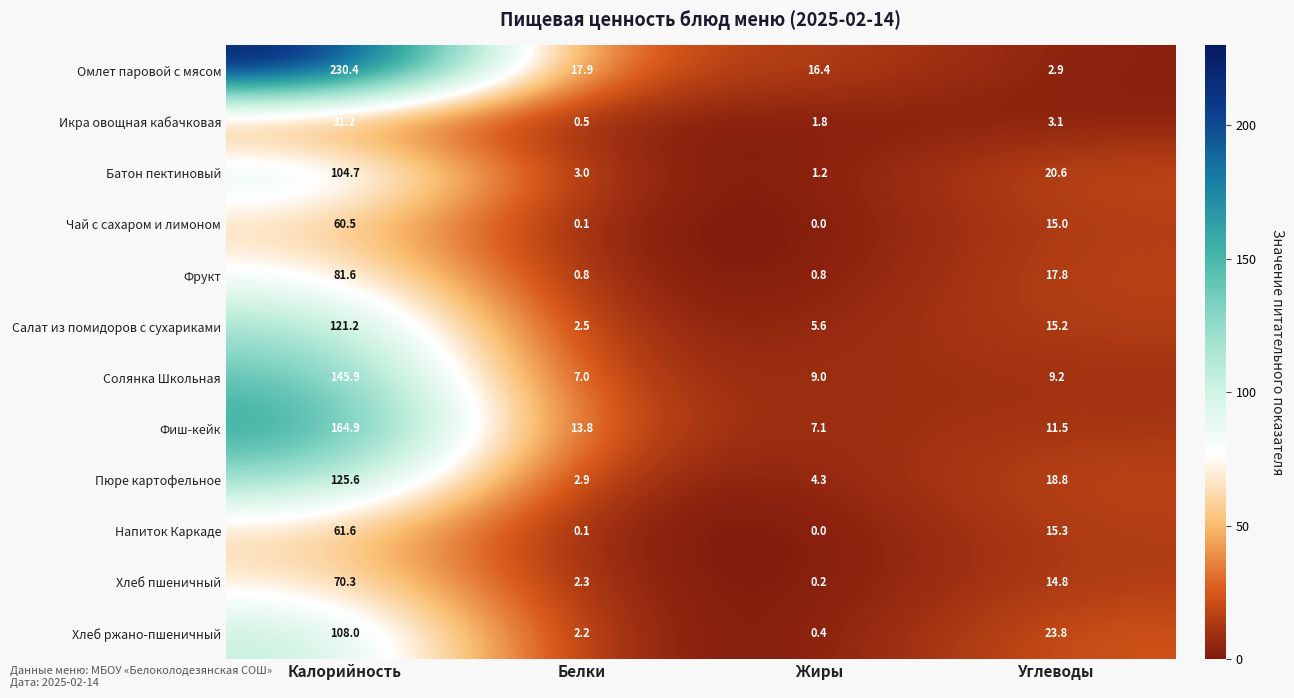

What is the difference between the maximum and minimum values in the Батон пектиновый series?

103.5